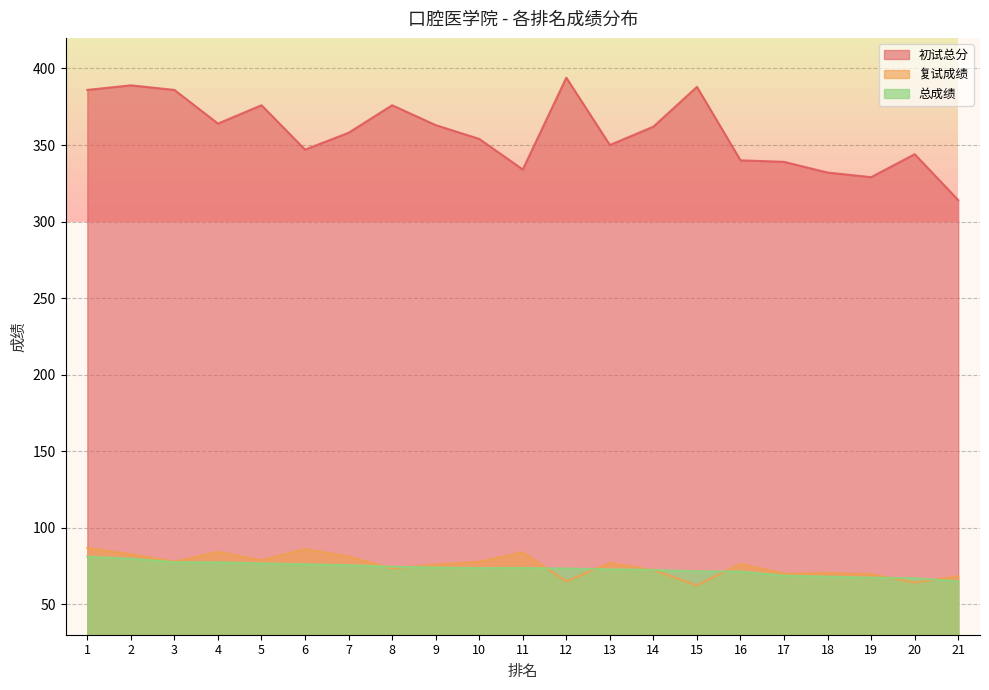

At which label is 总成绩 closest to 72?

14